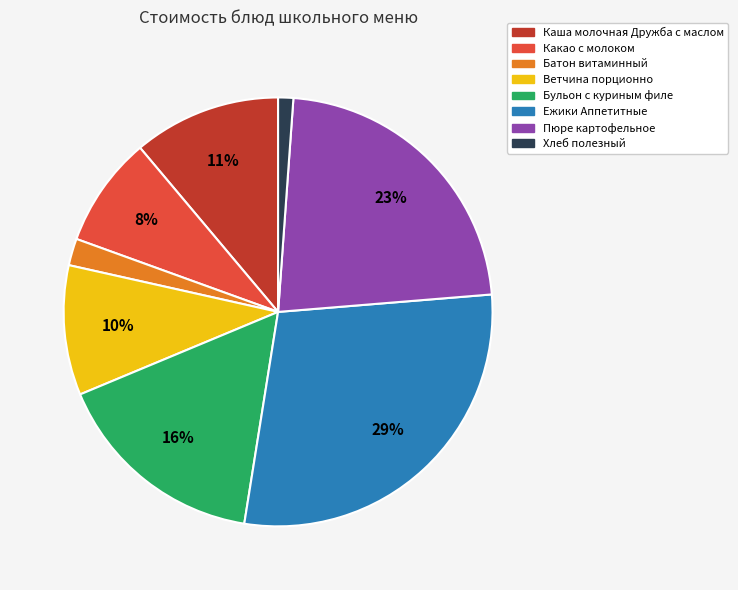

How many segments does this pie chart have?

8